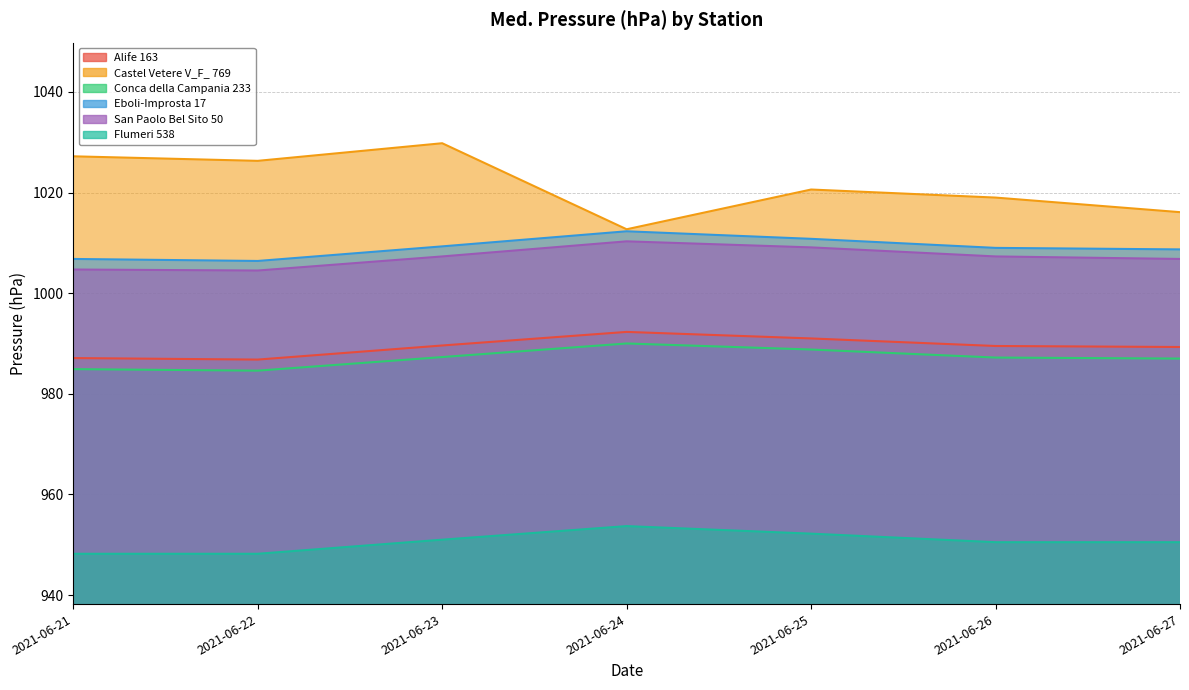

What are all the series names shown in the legend?

Alife 163, Castel Vetere V_F_ 769, Conca della Campania 233, Eboli-Improsta 17, San Paolo Bel Sito 50, Flumeri 538